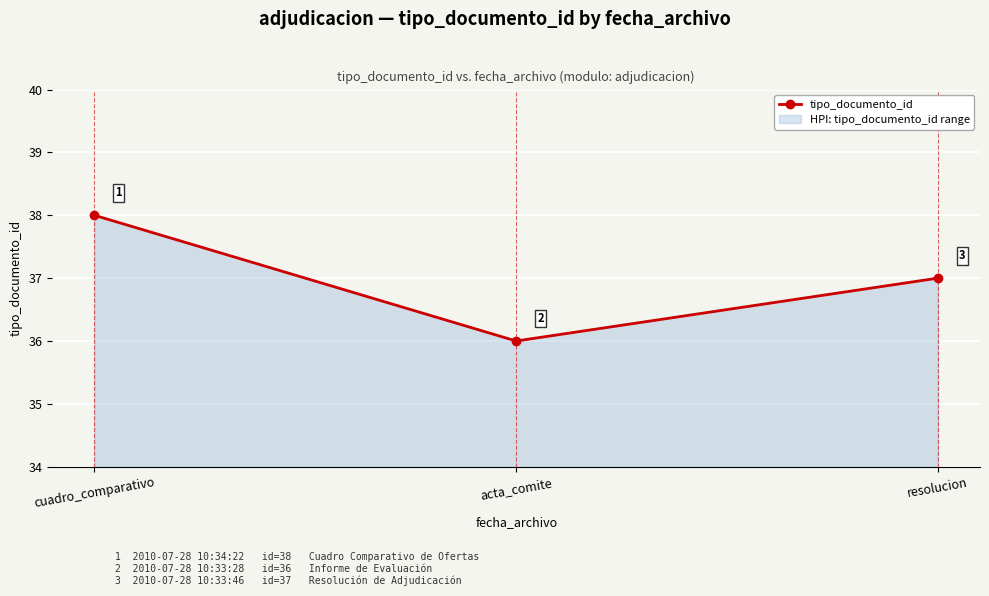

What is the greatest value displayed?

38